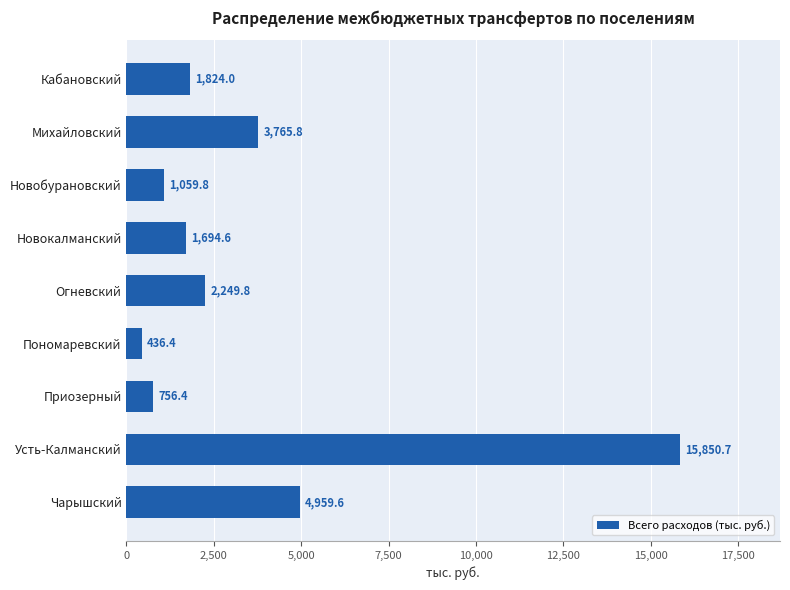

What is the maximum value shown in the chart?

15850.7